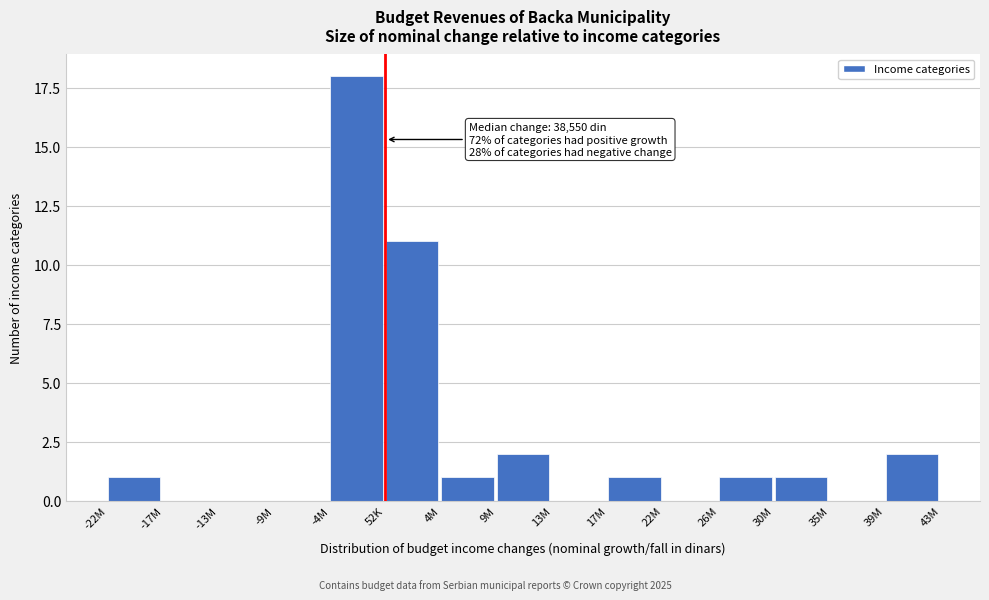

Reading left to right, list all the values displayed in this chart.

-22M=1	-17M=0	-13M=0	-9M=0	-4M=18	52K=11	4M=1	9M=2	13M=0	17M=1	22M=0	26M=1	30M=1	35M=0	39M=2